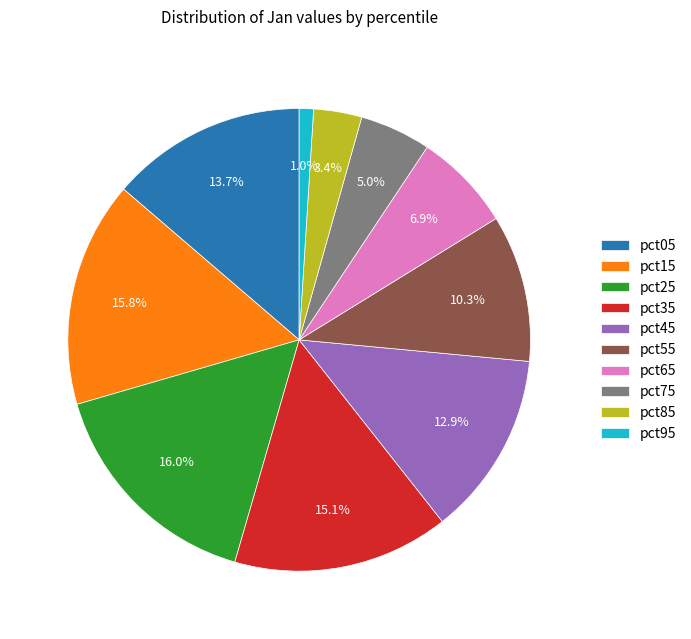

Which category has the smallest portion of the pie?

pct95